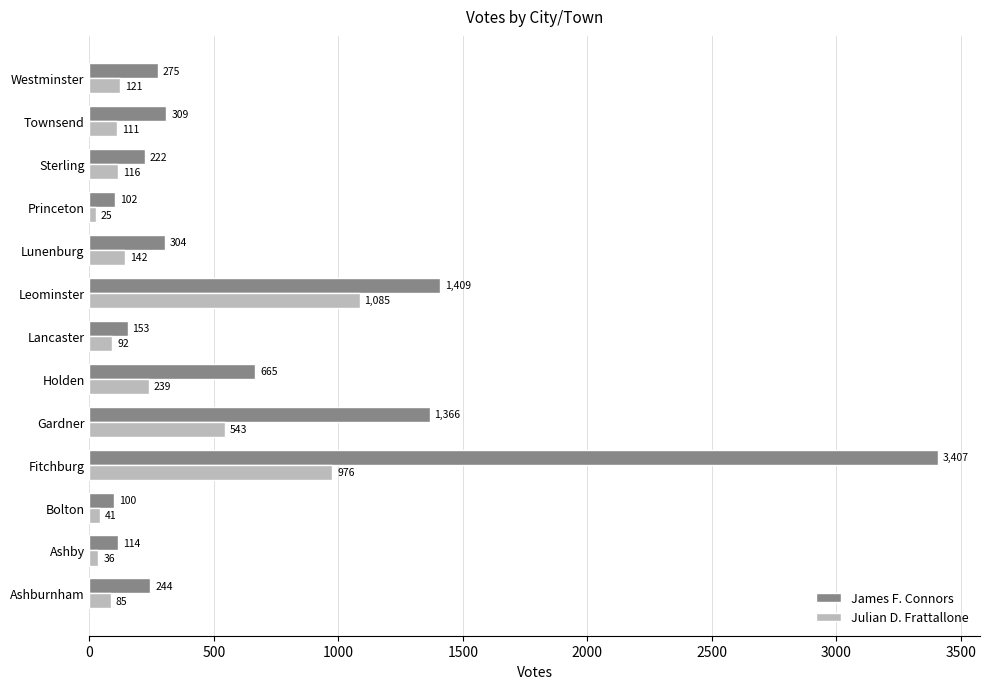

Count the number of data series in this chart.

2